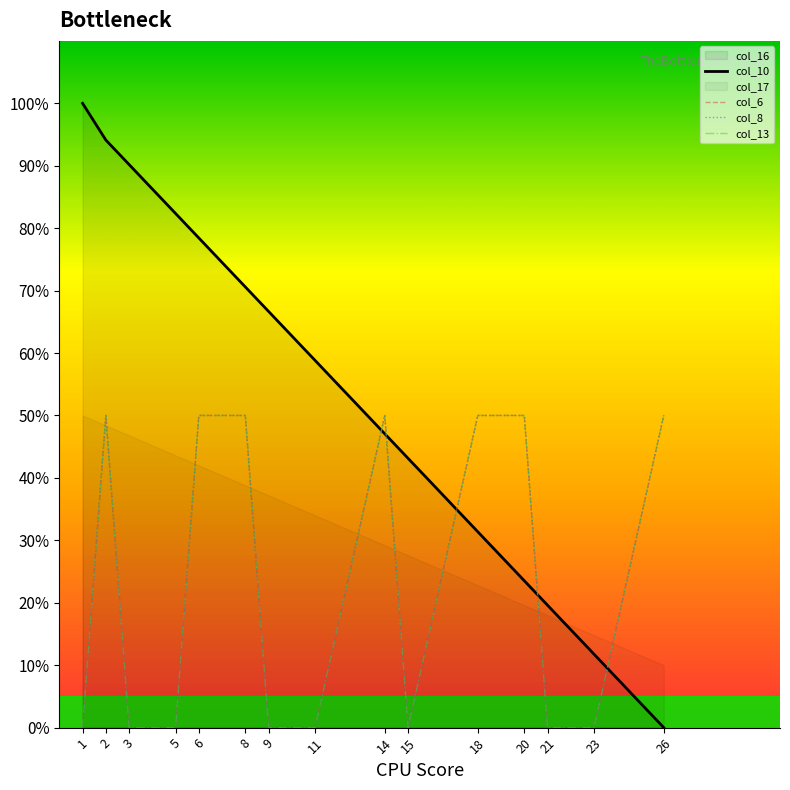

How many values in the col_6 series exceed 0?

7